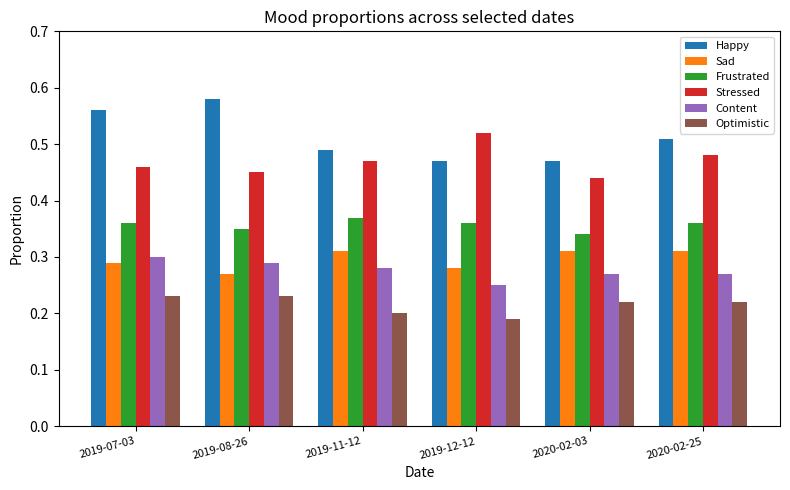

What is the total value across all series at 2019-11-12?

2.1